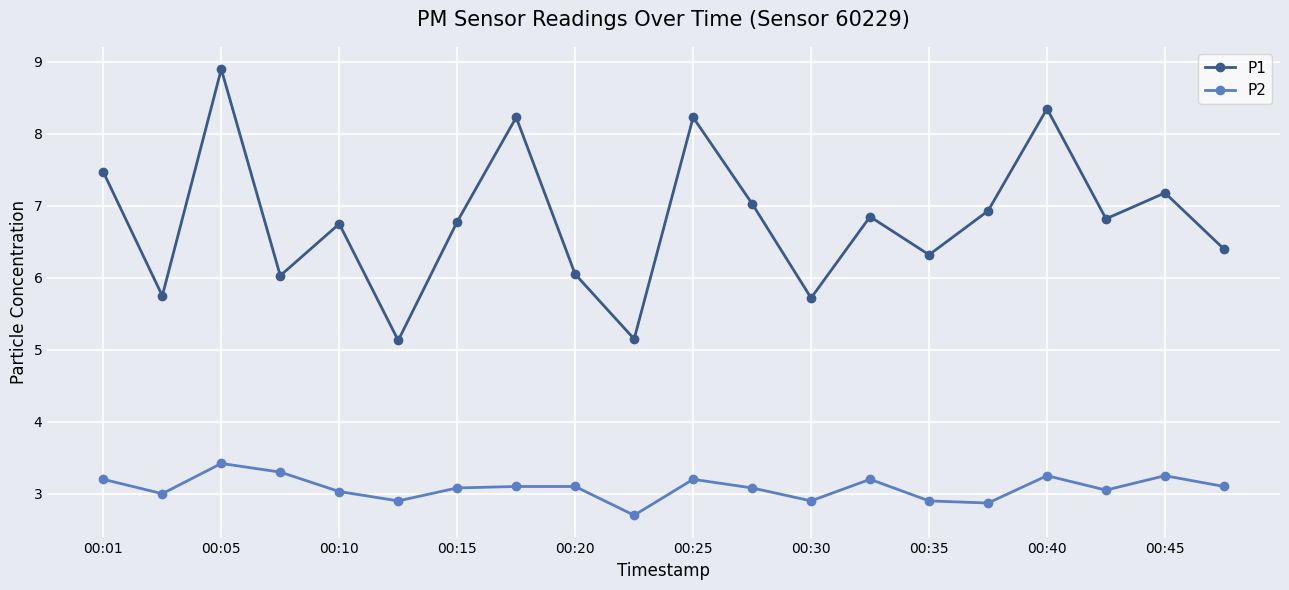

True or false: P1 and P2 cross at least once.

False